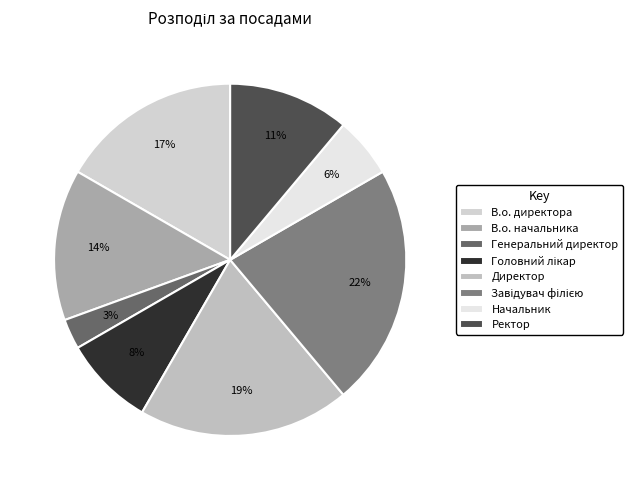

What is the smallest slice in the pie chart?

Генеральний директор